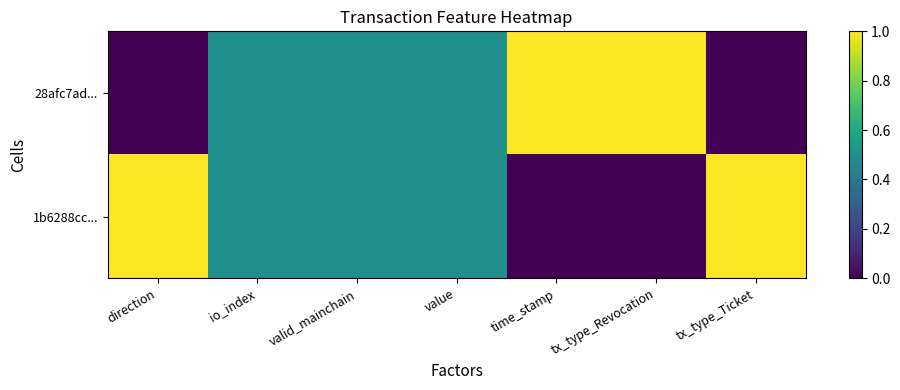

Which series has the widest spread of values?

28afc7ad...